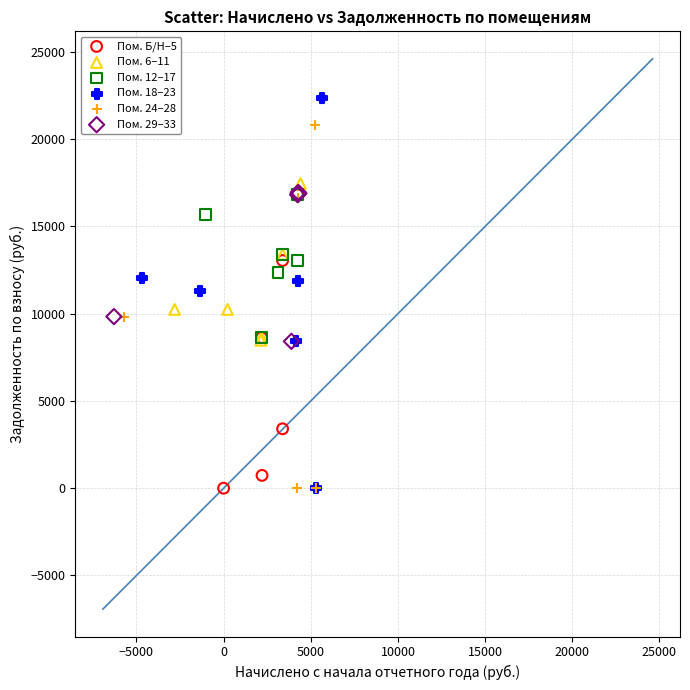

Which series has the widest spread of Y values?

Пом. 18–23